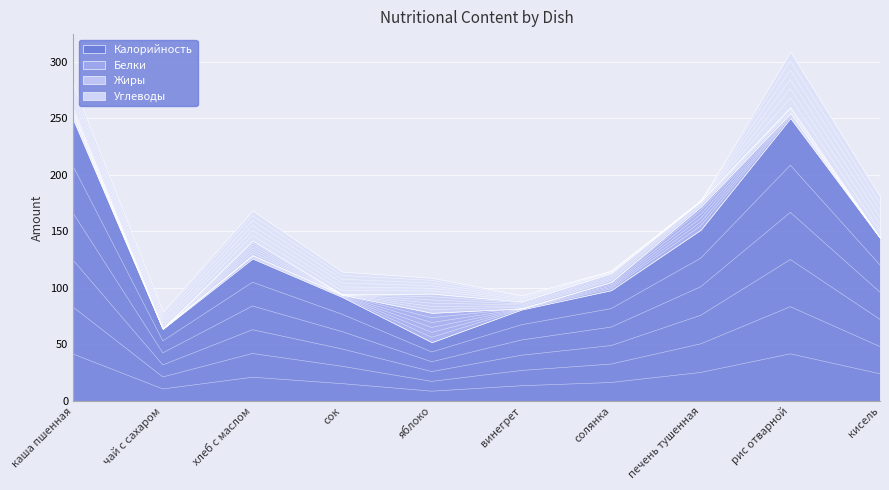

The value of Жиры at каша пшенная is 3.5. True or false?

False